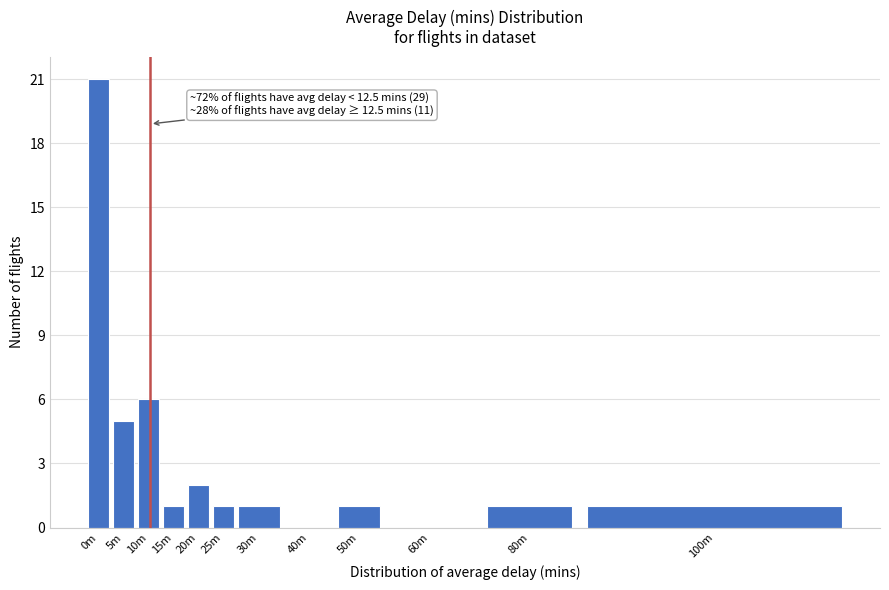

Reading left to right, list all the values displayed in this chart.

0m=21	5m=5	10m=6	15m=1	20m=2	25m=1	30m=1	40m=0	50m=1	60m=0	80m=1	100m=1